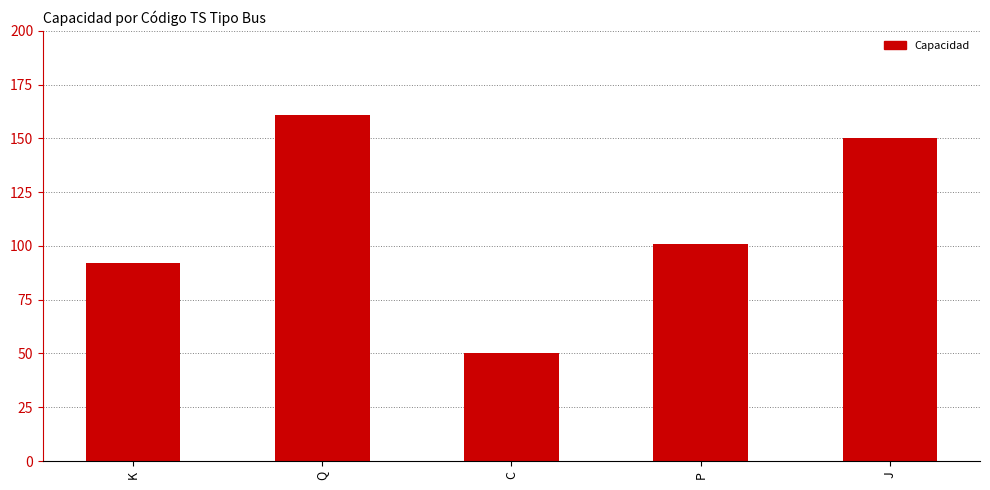

Are the bars grouped side by side (vs. stacked)?

No